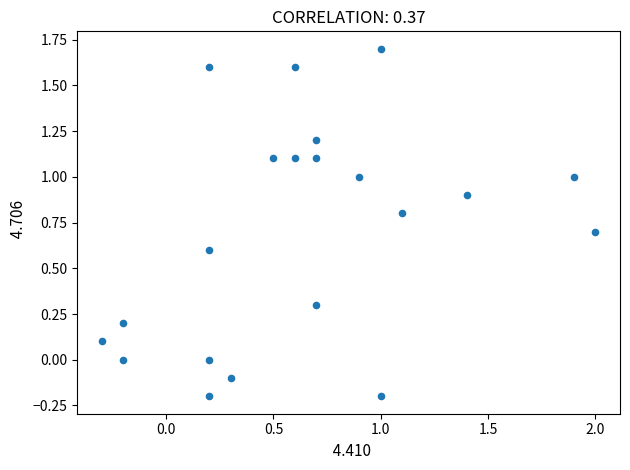

What is the range of Y values (max minus min)?

1.9